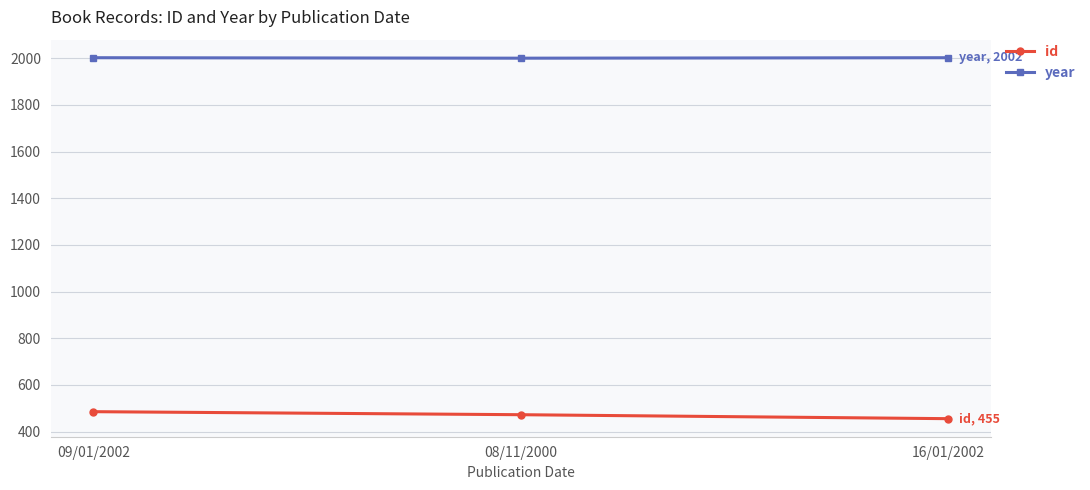

How many categories are shown in the chart?

3